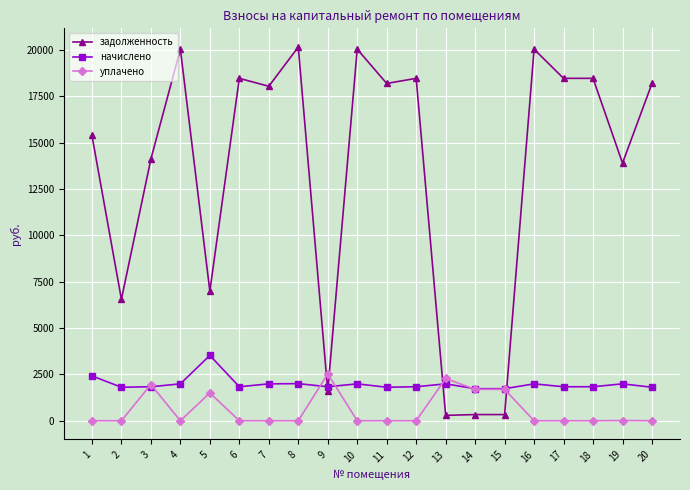

Rank the series at 10 from lowest to highest value.

уплачено, начислено, задолженность